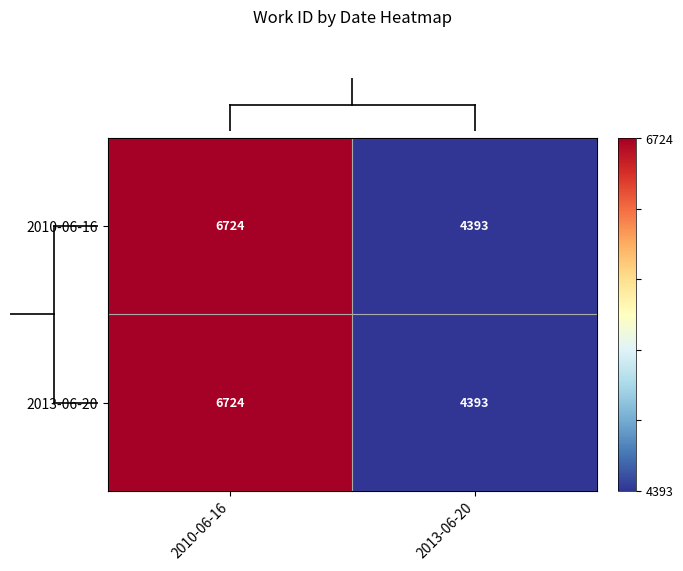

Reading left to right, extract all data points from this chart.

2010-06-16: 2010-06-16=6724	2013-06-20=4393
2013-06-20: 2010-06-16=6724	2013-06-20=4393